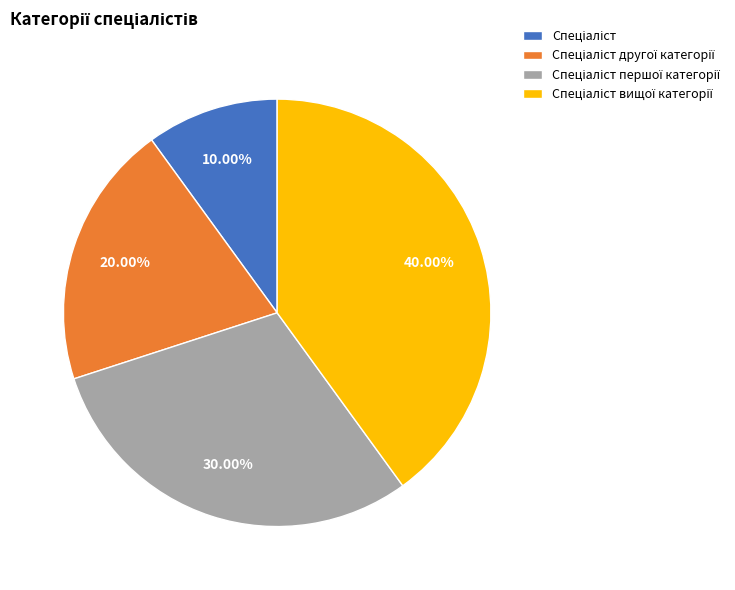

How many segments does this pie chart have?

4